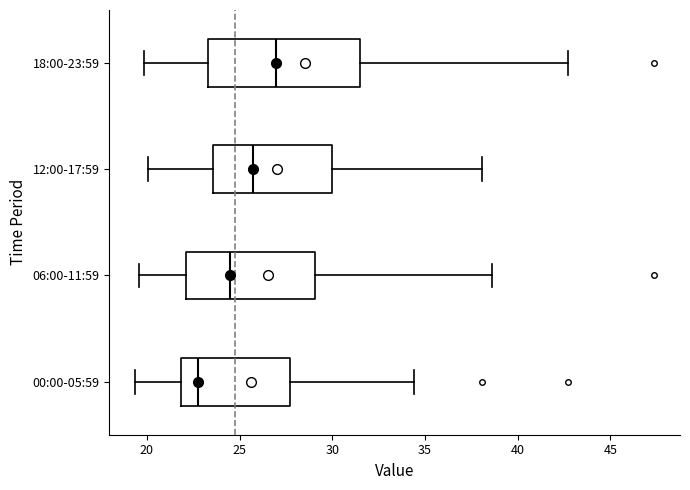

Which box has the furthest to the right median line?

18:00-23:59